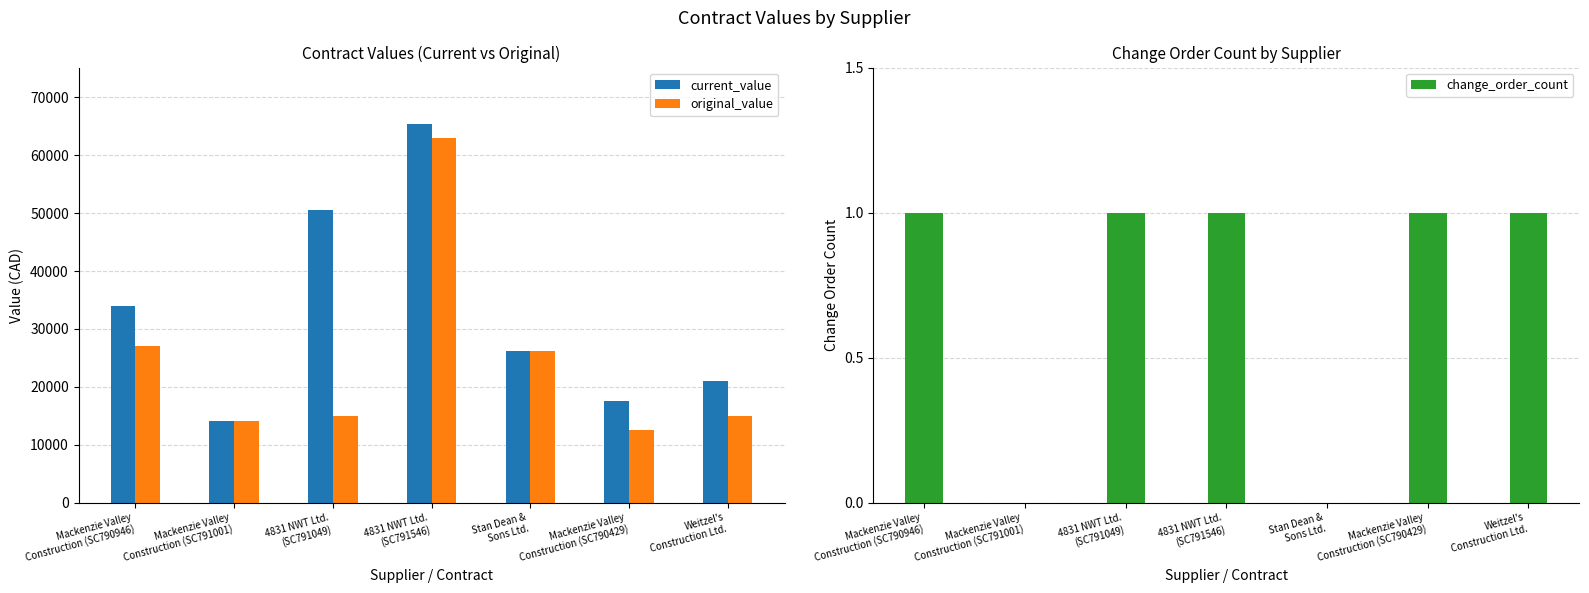

Between Mackenzie Valley
Construction (SC791001) and Mackenzie Valley
Construction (SC790429), which series saw the biggest shift?

current_value